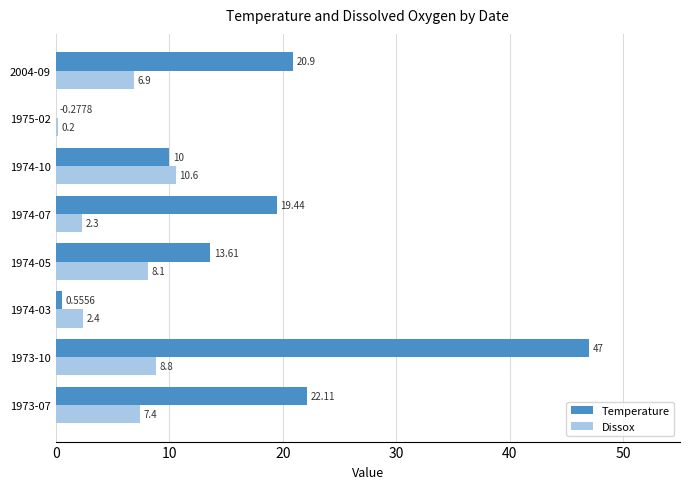

What is the maximum value for Temperature?

47.0